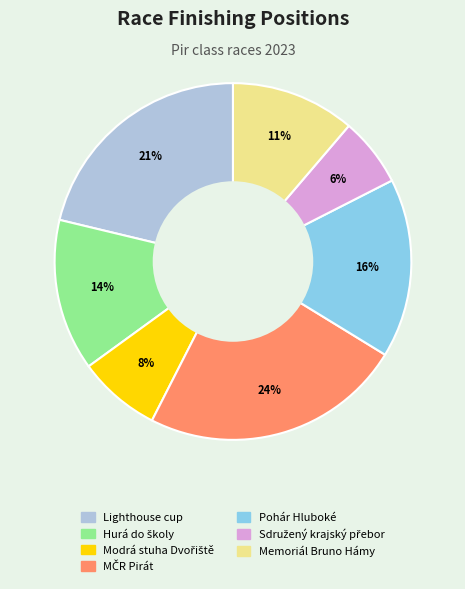

Between Memoriál Bruno Hámy and Pohár Hluboké, which is larger?

Pohár Hluboké